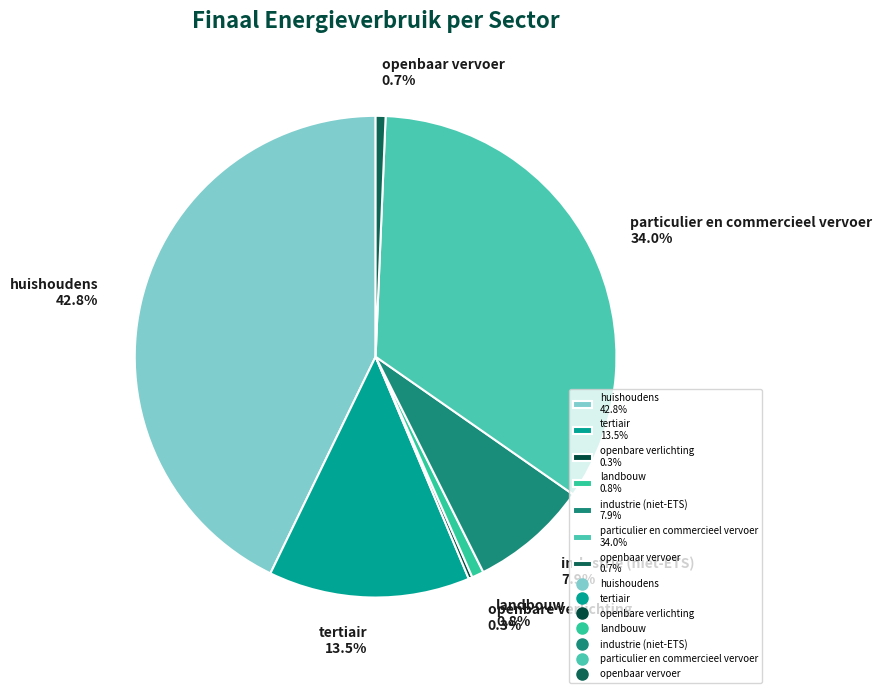

To the nearest percent, what is the average slice percentage?

14%